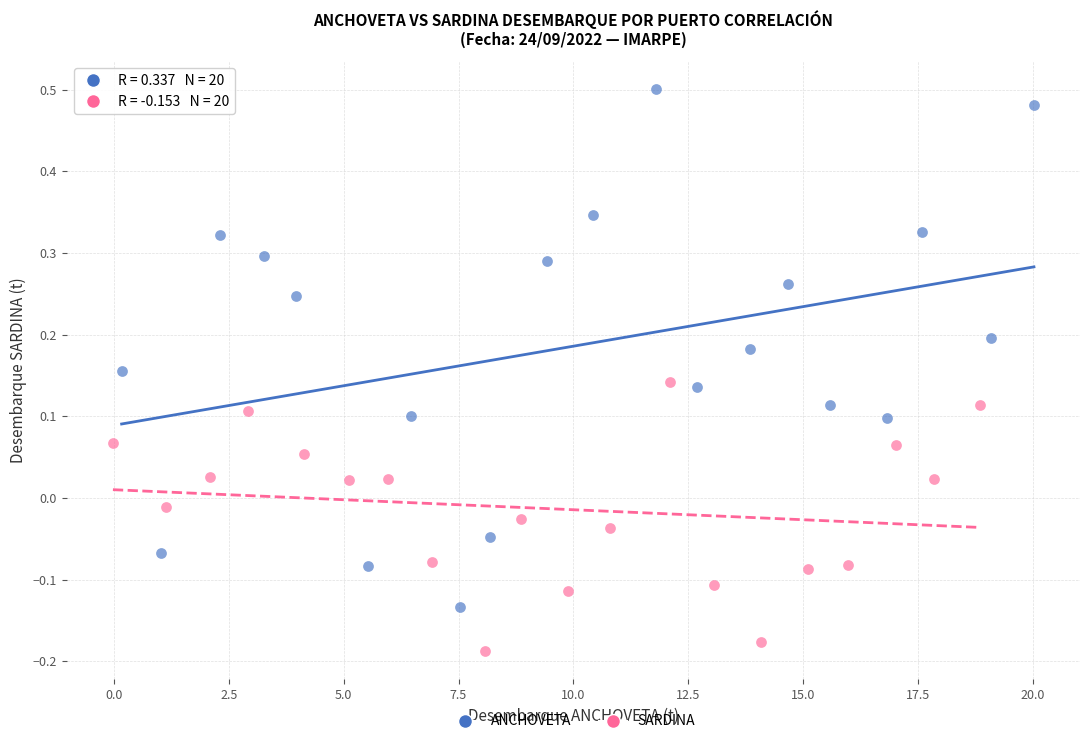

Which series reaches the minimum Y coordinate?

SARDINA